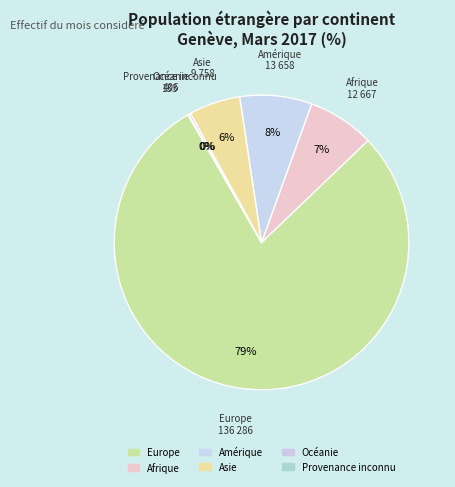

To the nearest percent, what is the combined percentage of Afrique and Asie?

13%